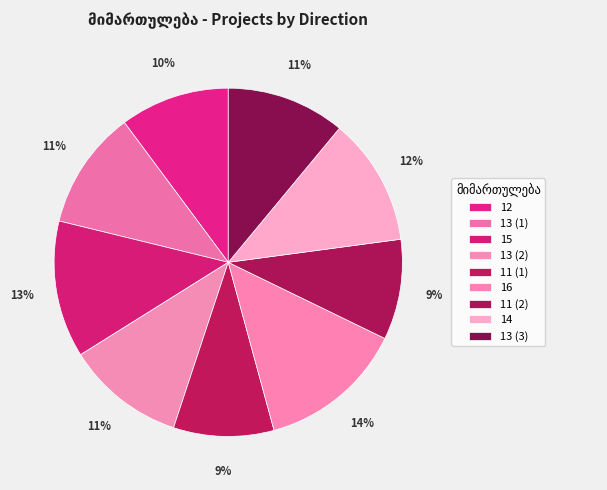

How many segments does this pie chart have?

9